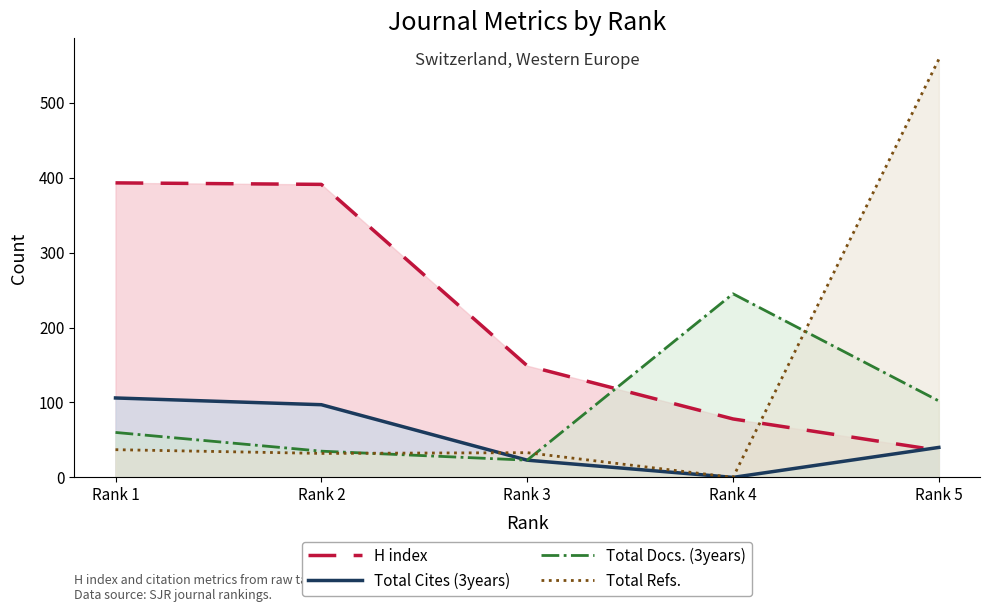

What is the difference between the Total Refs. values at Rank 5 and Rank 4?

558